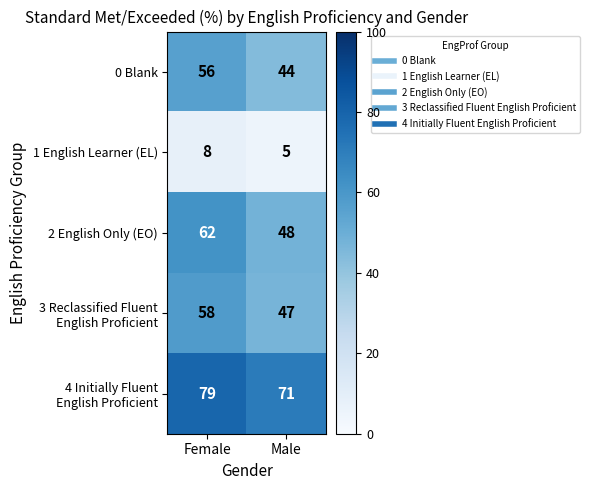

What is the average value of the 2 English Only (EO) series?

55